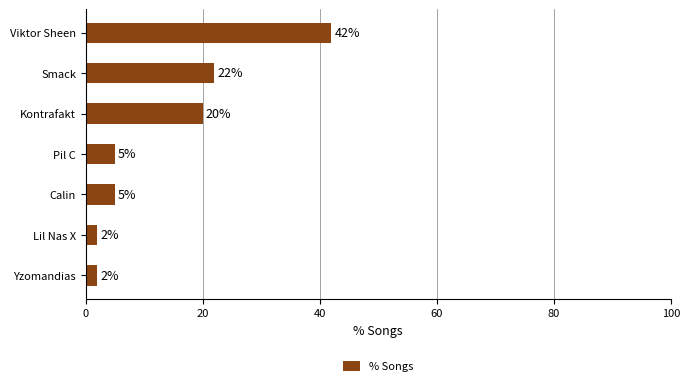

What is the sum of all values?

98